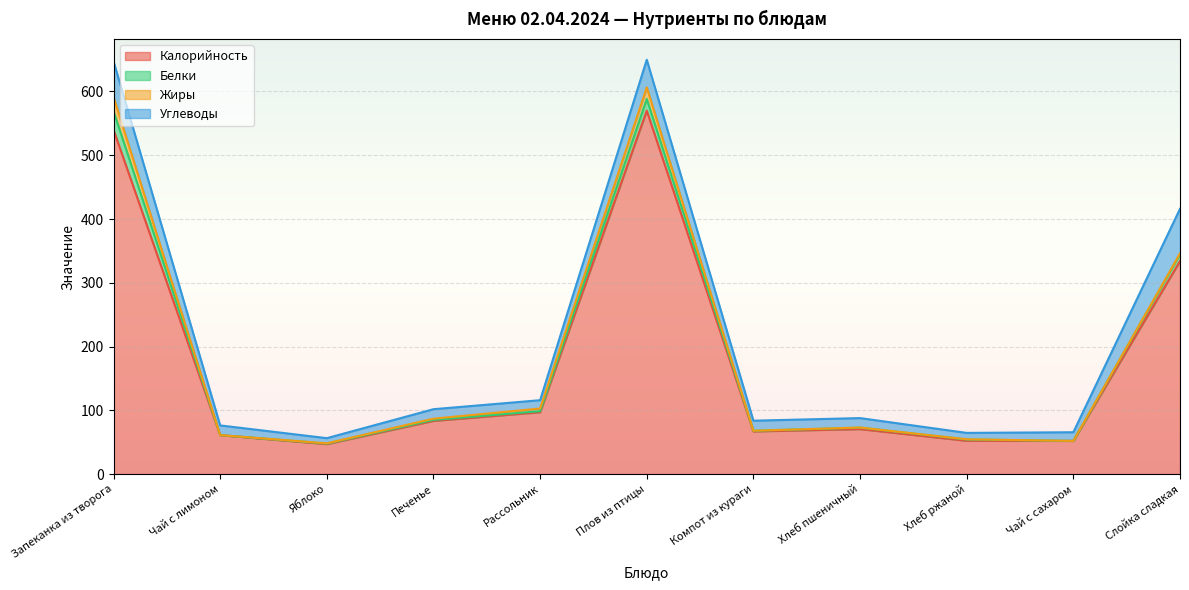

True or false: Калорийность and Жиры intersect in this chart.

False